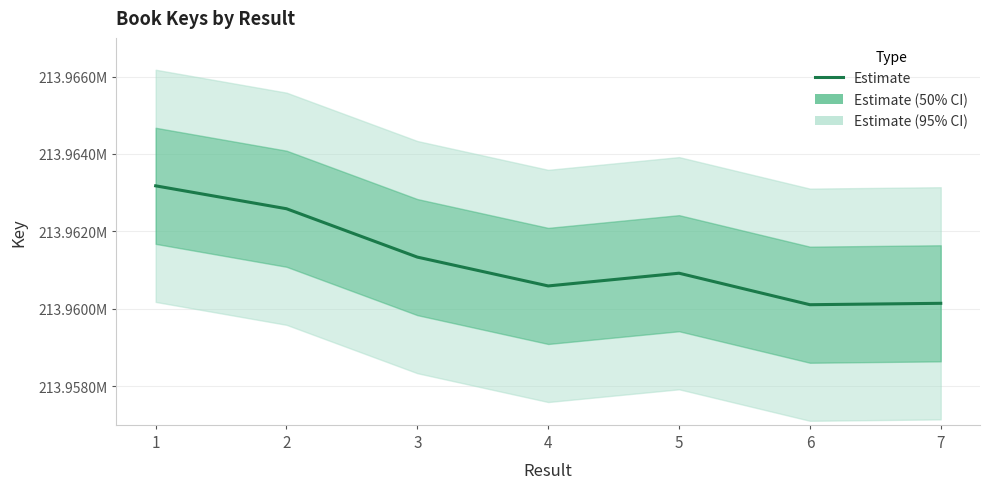

How many interior local peaks (higher than both neighbors) does the data have?

1